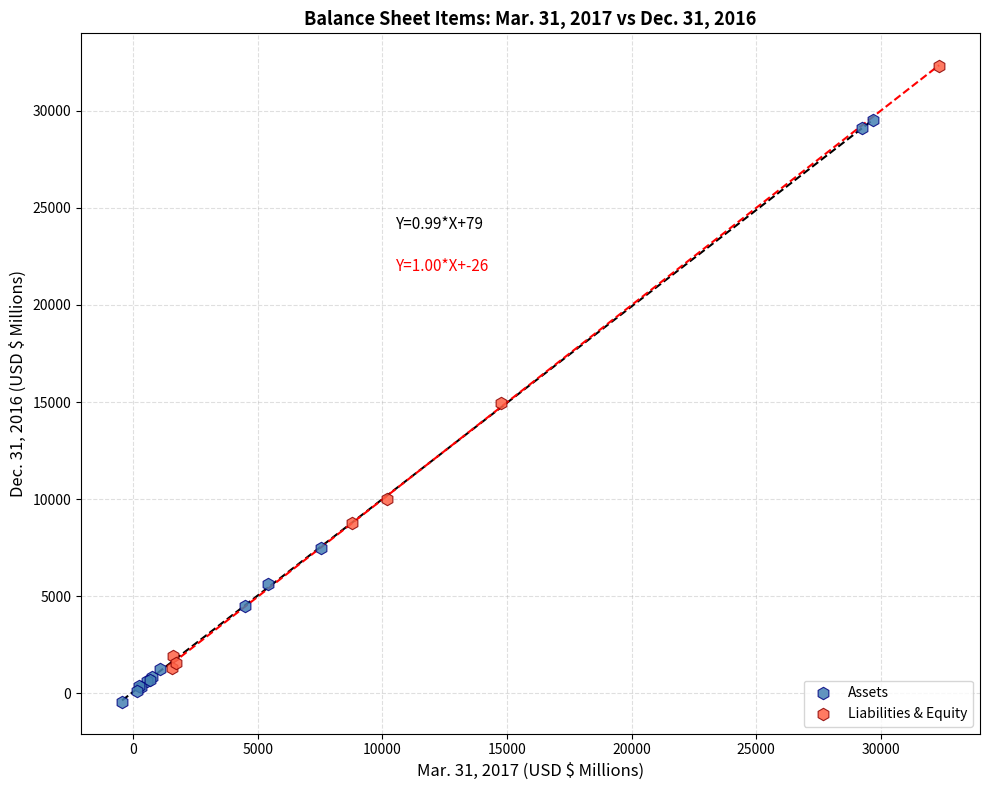

Which series has the widest spread of Y values?

Liabilities & Equity